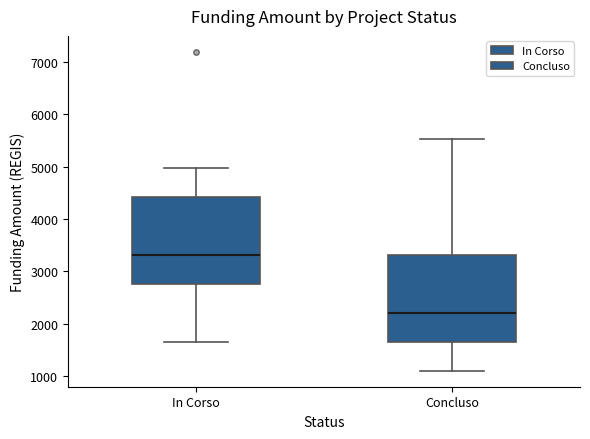

Which box's median line is the highest?

In Corso